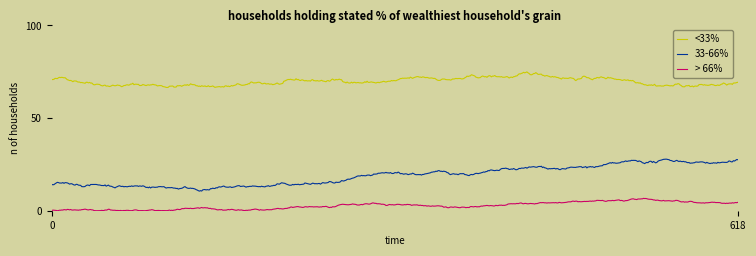

Which series has the largest total across all categories?

<33%